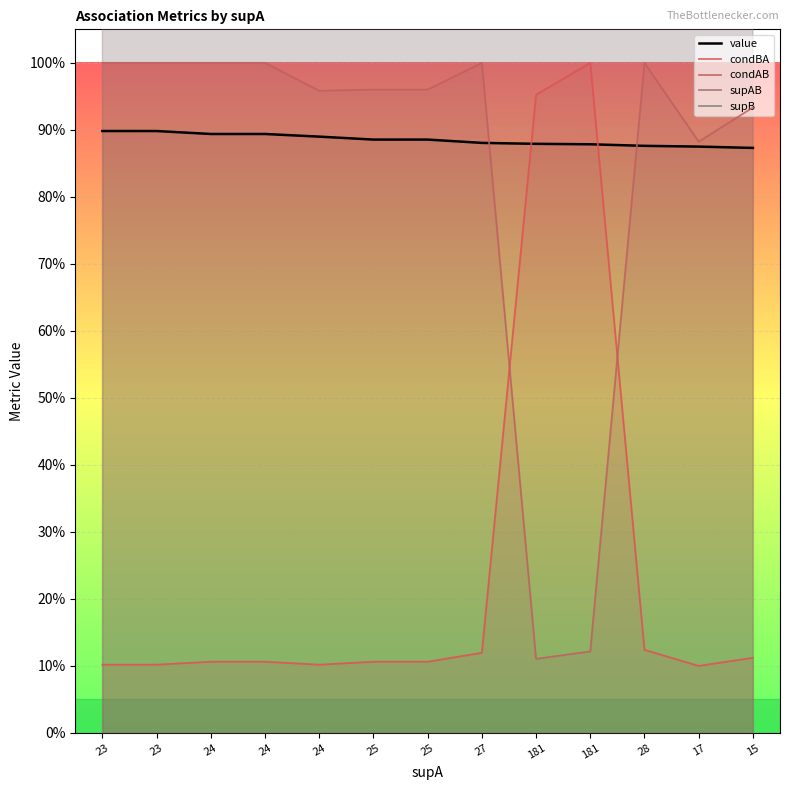

List the labels in order of supB value, largest first.

23, 23, 24, 24, 24, 25, 25, 27, 28, 17, 15, 181, 181